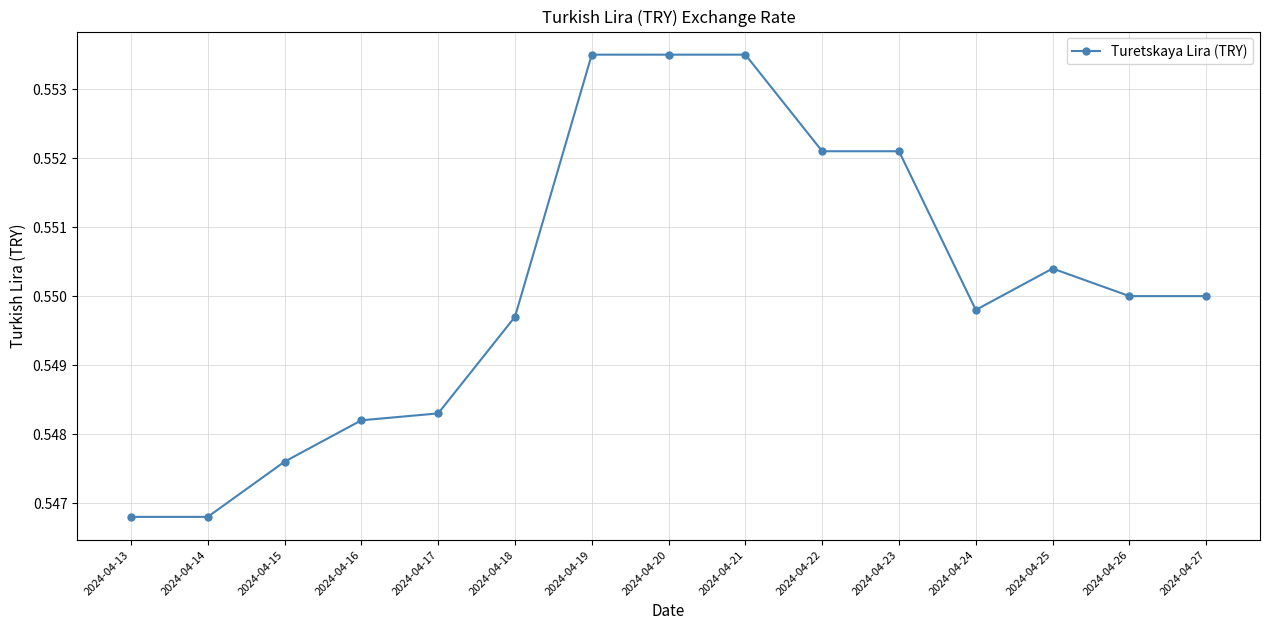

The chart shows a value of 0.8 at 2024-04-19. True or false?

False